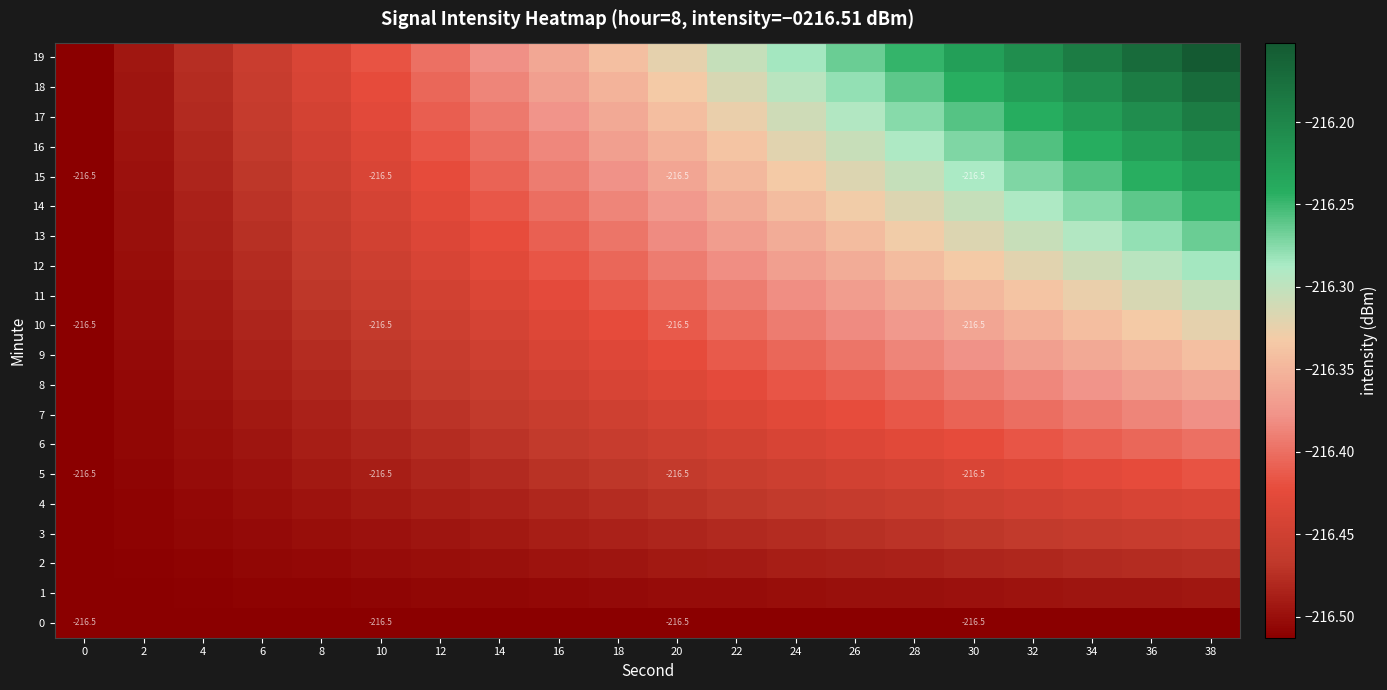

The value of 5 at 2 is -333.3. True or false?

False